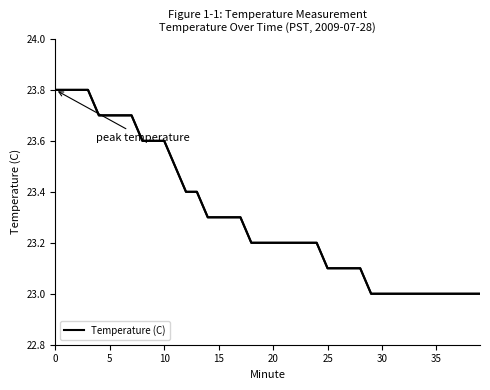

What is the difference between the maximum and minimum values?

0.8